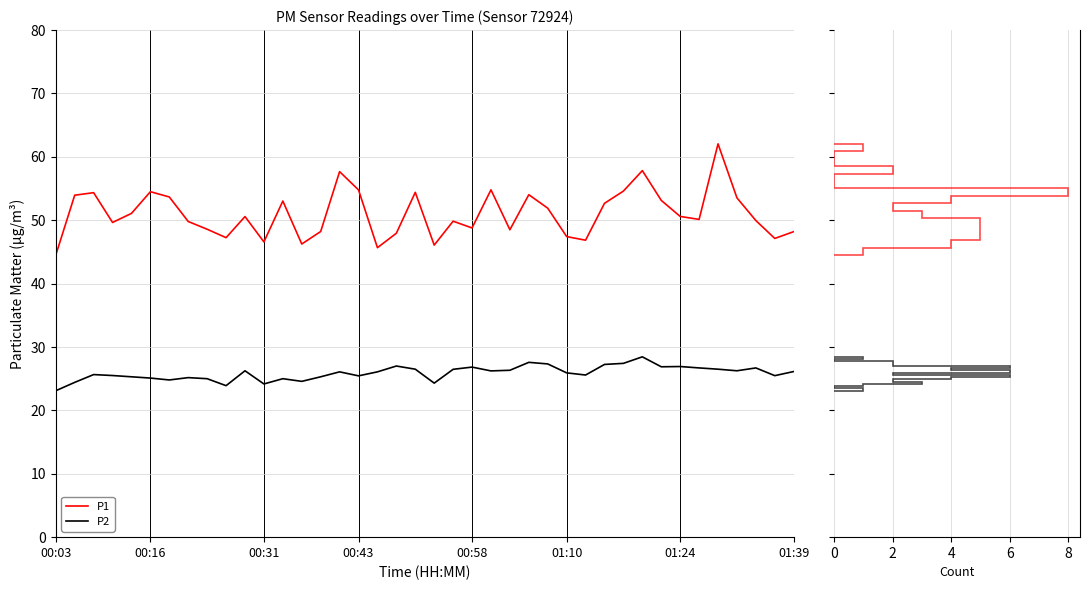

Which series has the widest spread of values?

P1